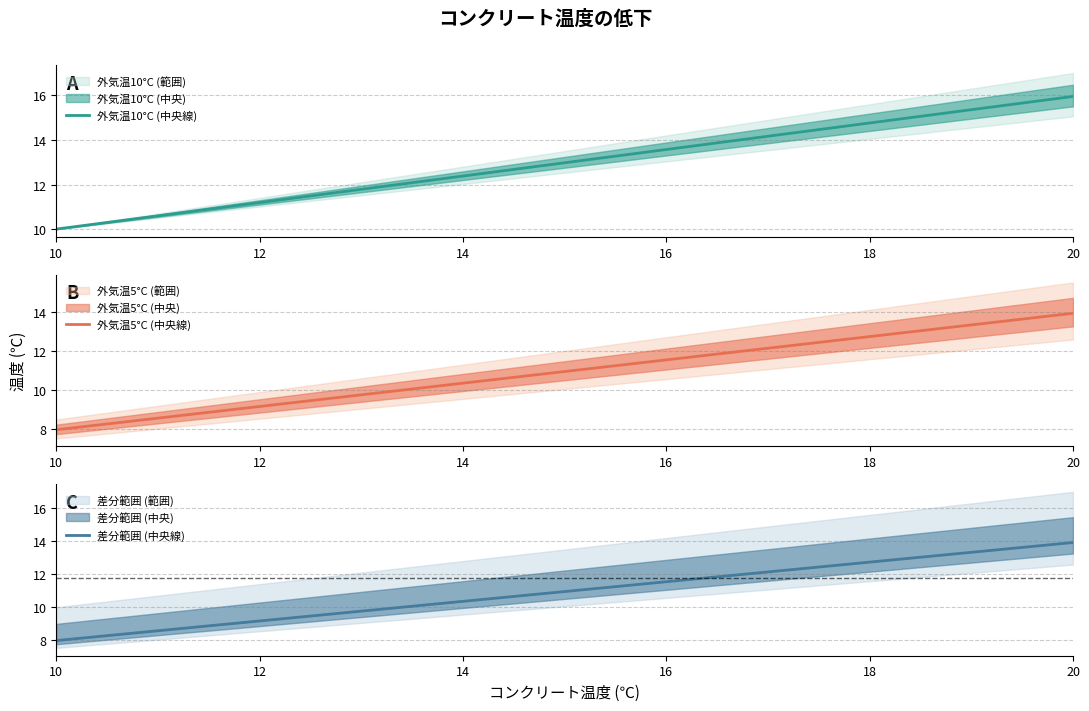

True or false: 外気温10°C (中央線) and 差分範囲 (中央線) cross at least once.

False